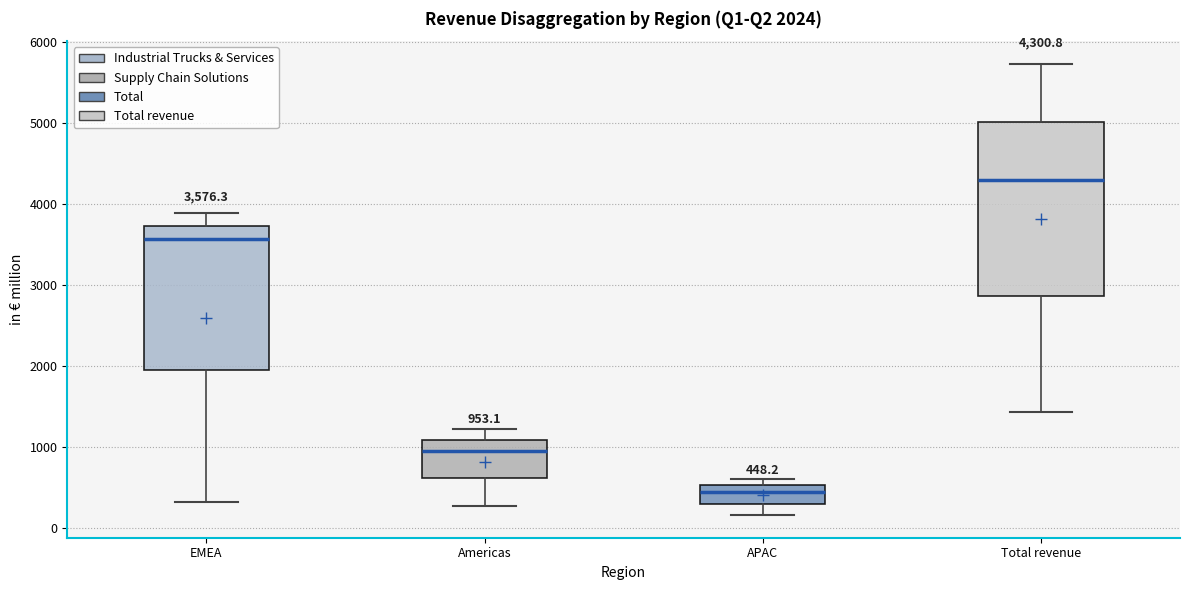

Which box's median line is the lowest?

APAC